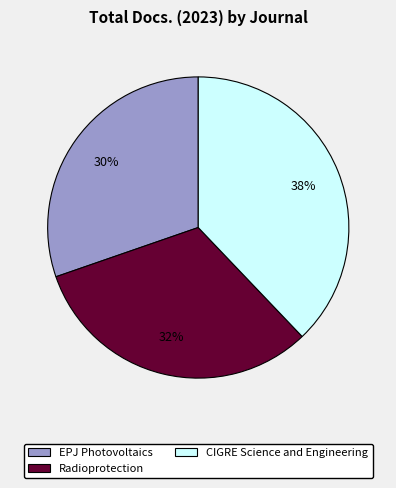

Is the sum of CIGRE Science and Engineering and Radioprotection greater than half?

Yes